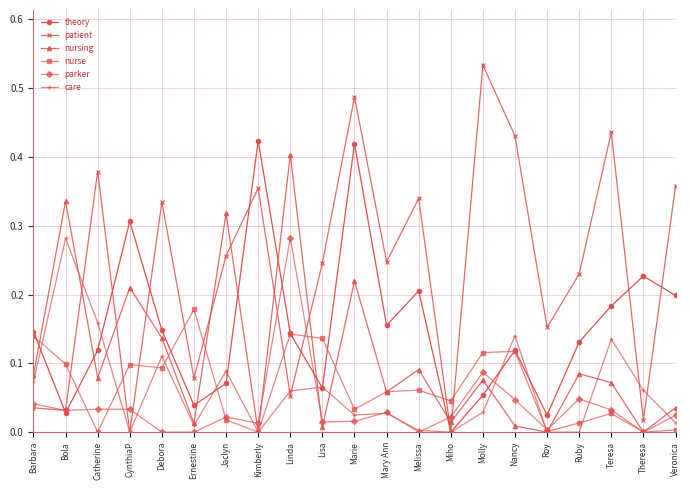

True or false: theory has a value of 0.1 at Marie.

False